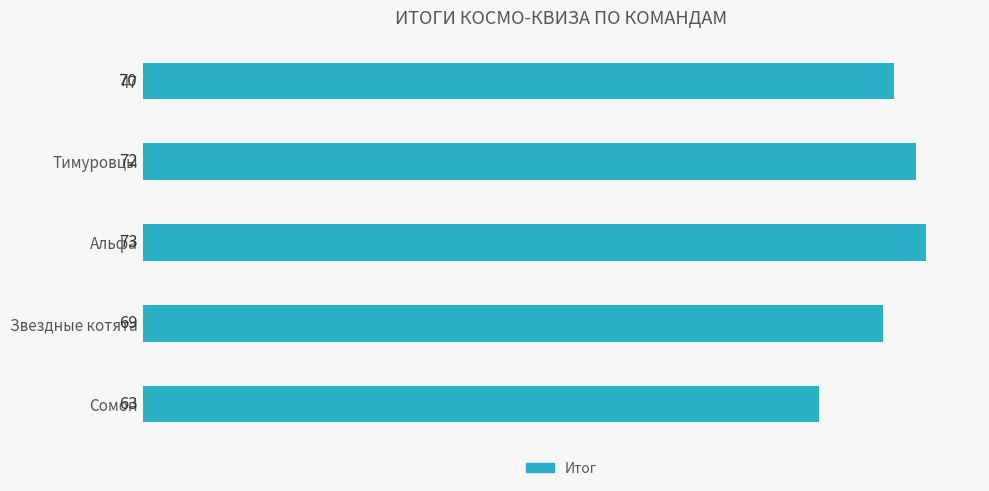

Are the bars horizontal?

Yes